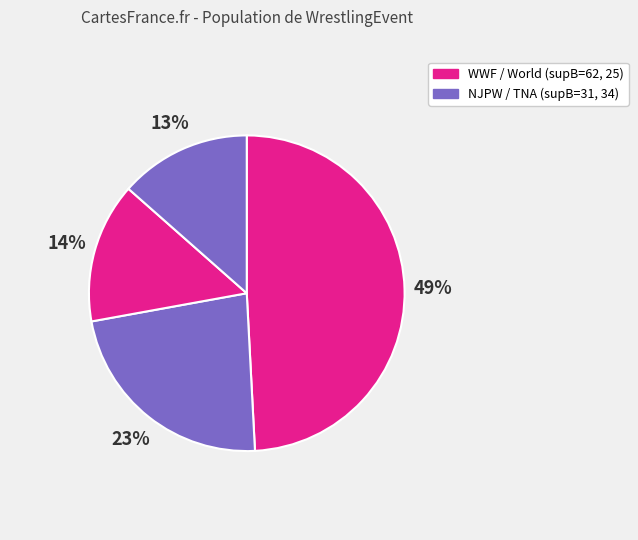

How many segments does this pie chart have?

4